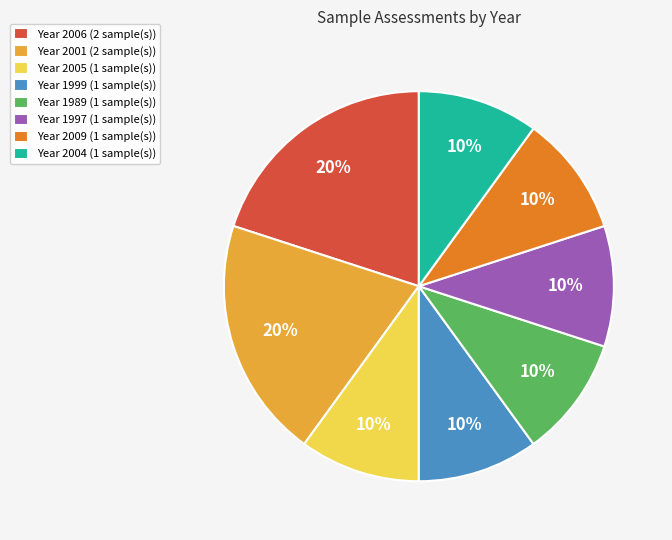

To the nearest percent, what percentage of the pie is Year 2001 (2 sample(s))?

20%